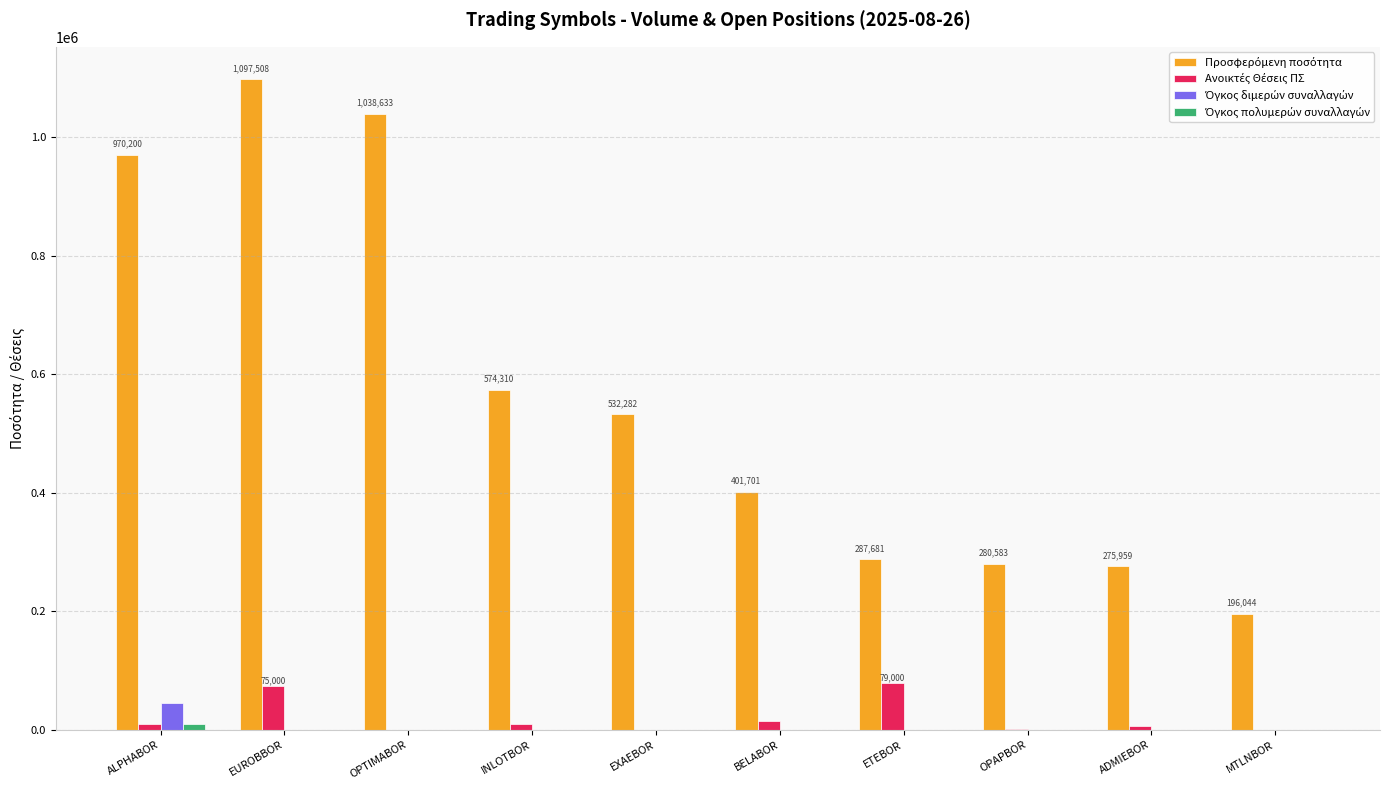

What is the total value across all series at EXAEBOR?

532282